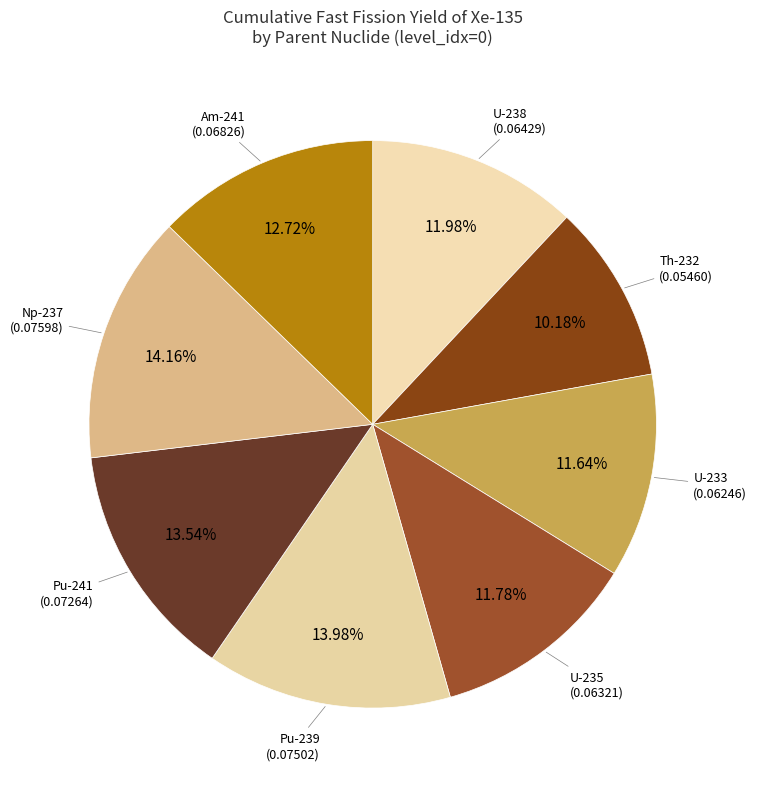

Between Np-237 and Th-232, which is larger?

Np-237